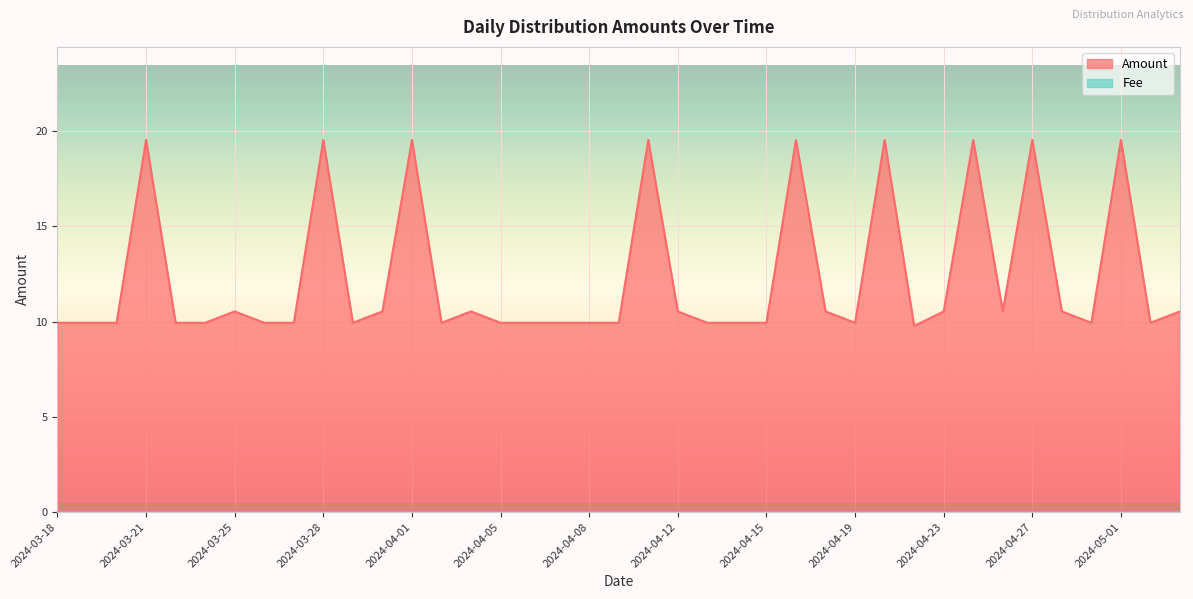

Rank the series at 2024-04-08 from lowest to highest value.

Fee, Amount